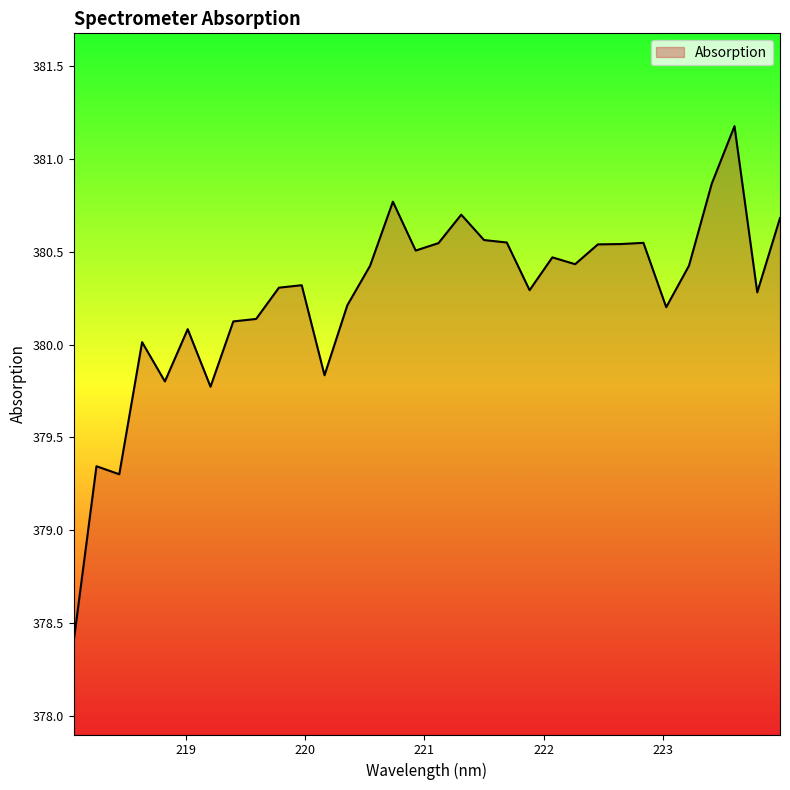

What is the greatest value displayed?

381.2